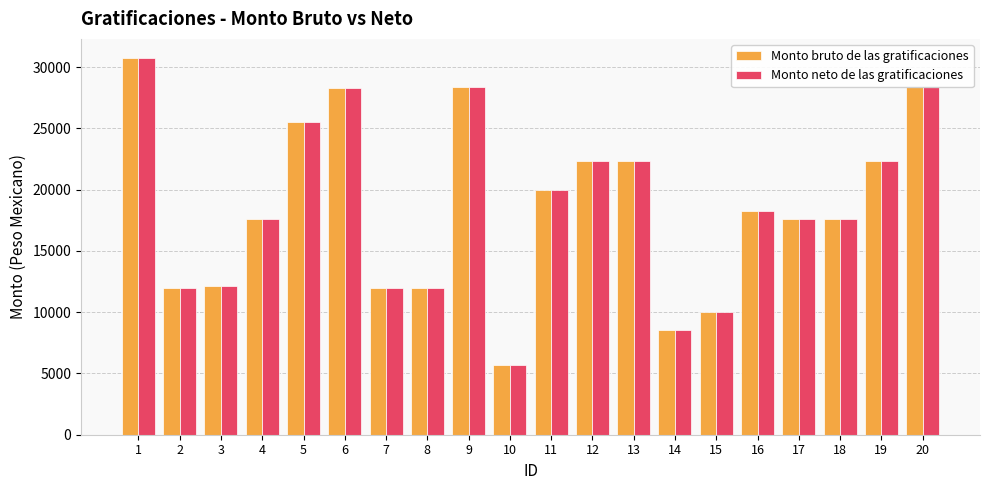

What is the highest value of the Monto bruto de las gratificaciones series?

30772.2